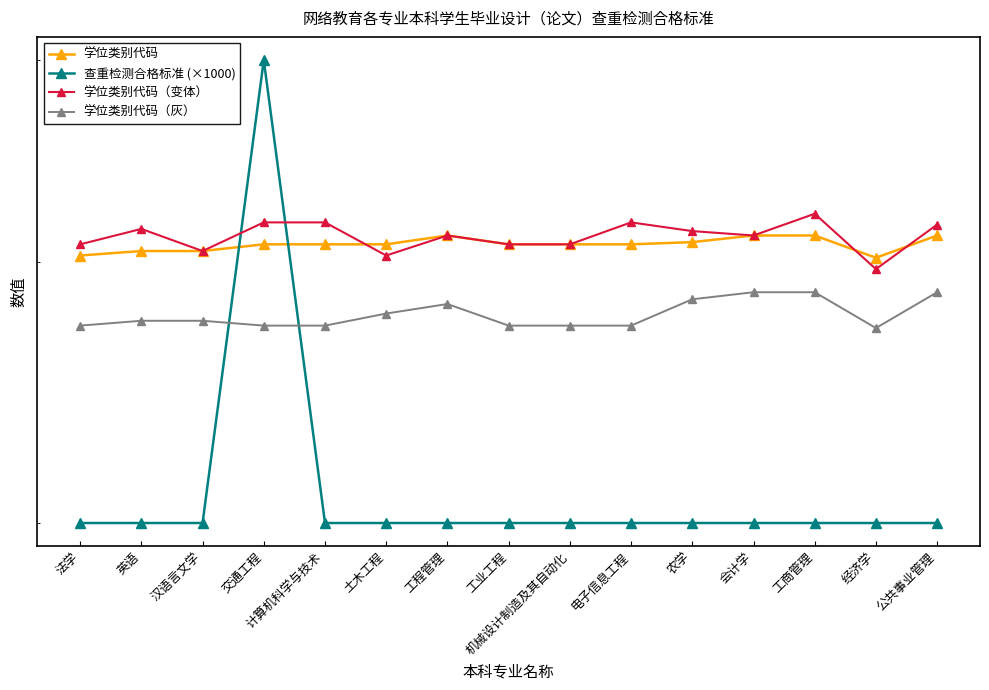

What is the label of the 14th point from the right?

英语